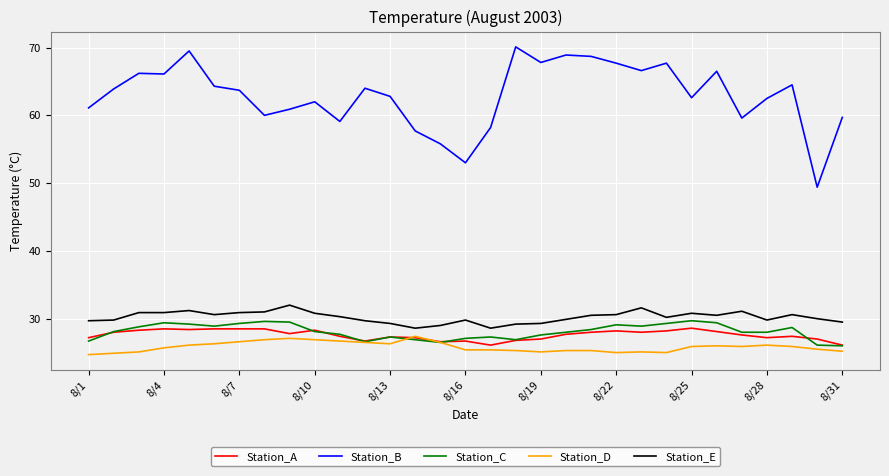

What is the maximum value for Station_D?

27.4